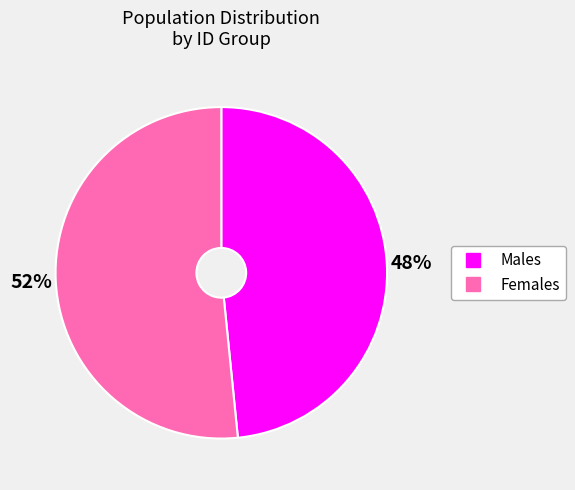

To the nearest percent, what is the average slice percentage?

50%